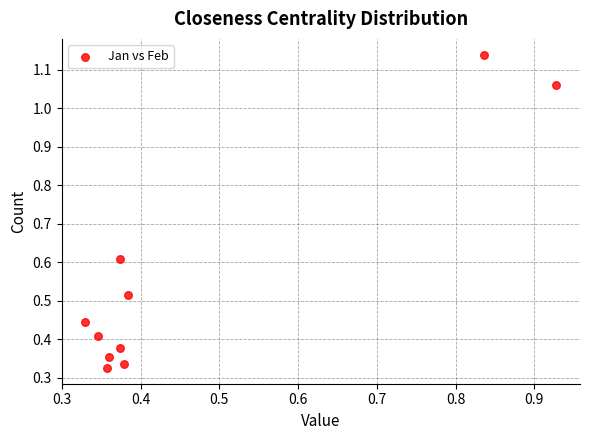

What is the range of X values (max minus min)?

0.6